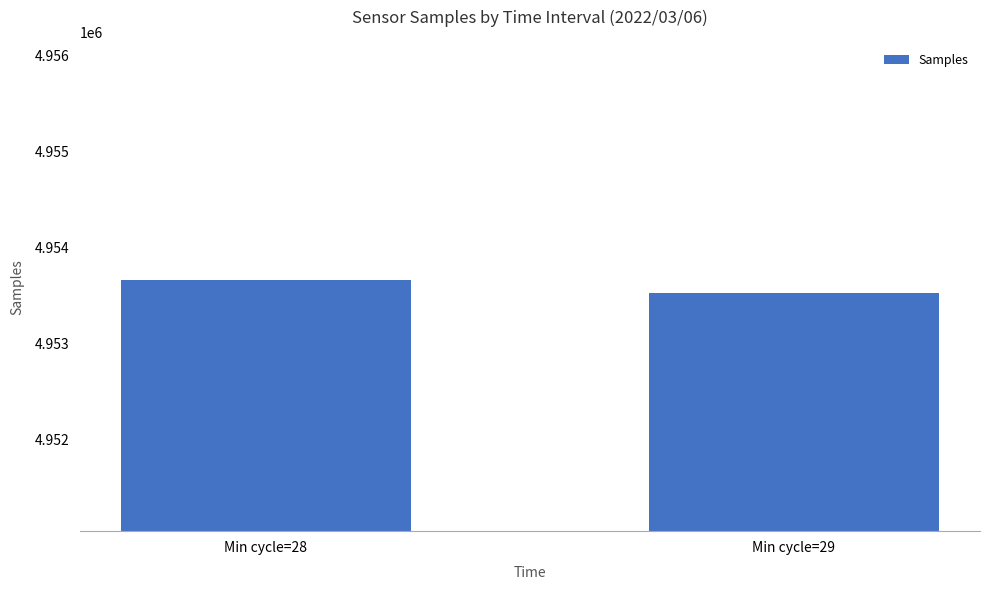

What is the difference between the maximum and minimum values?

136.4